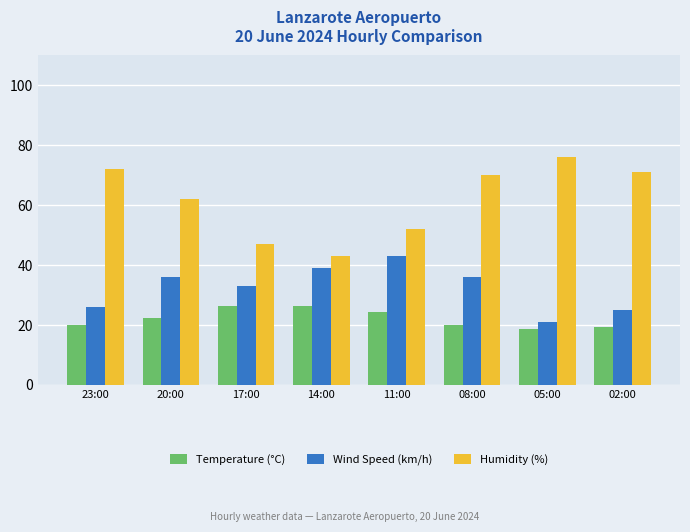

What is the difference between the maximum and minimum values in the Wind Speed (km/h) series?

22.0